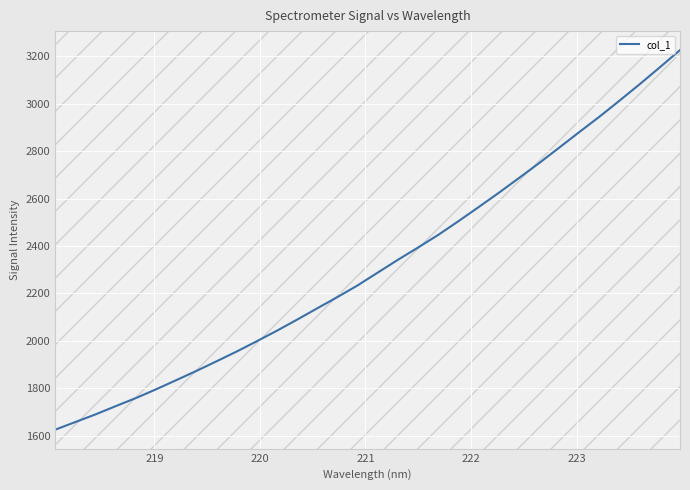

What is the maximum value shown in the chart?

3225.2